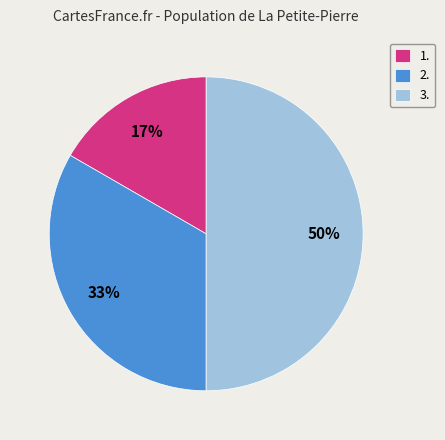

What is the largest slice in the pie chart?

3.